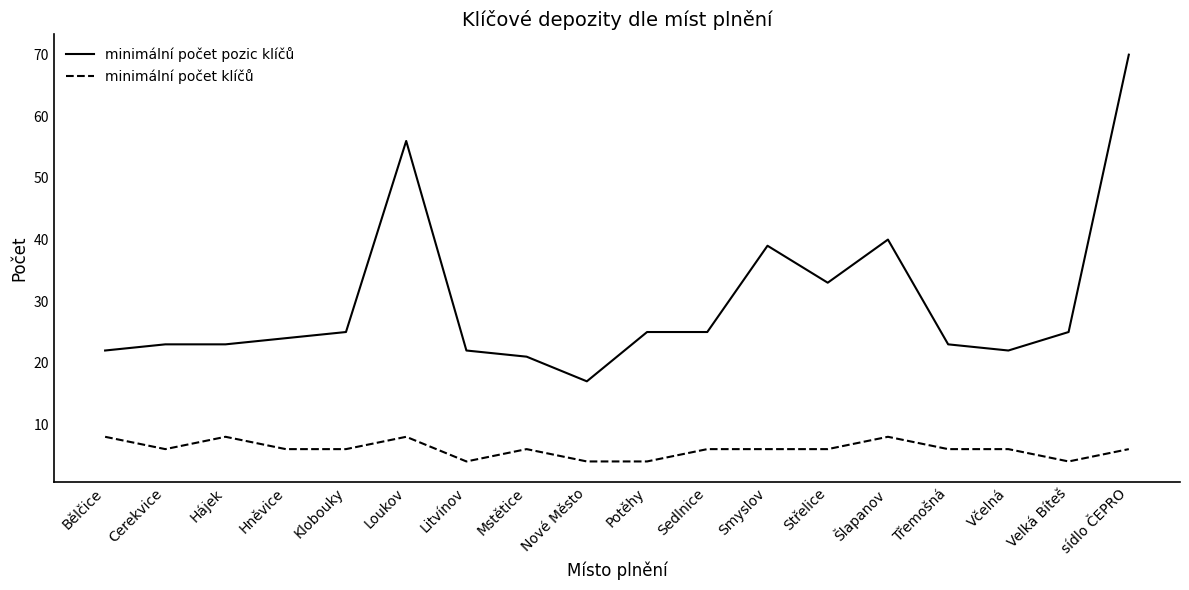

What is the total value across all series at Klobouky?

31